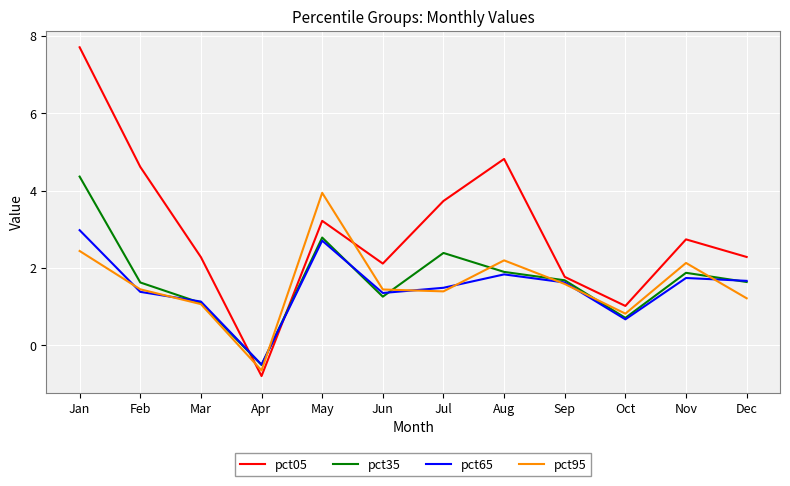

Which series has the largest total across all categories?

pct05